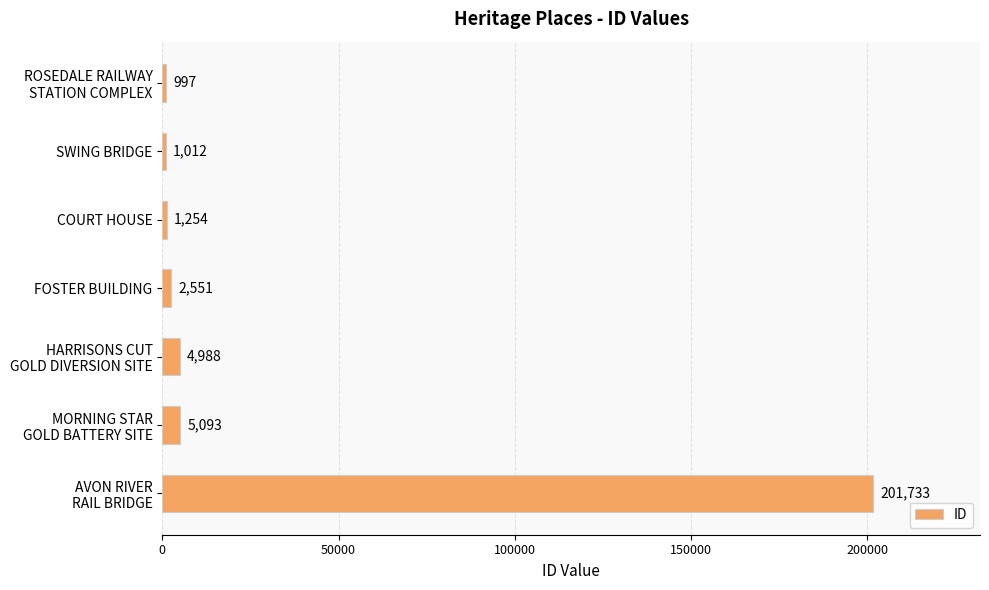

What is the sum of all values?

217628